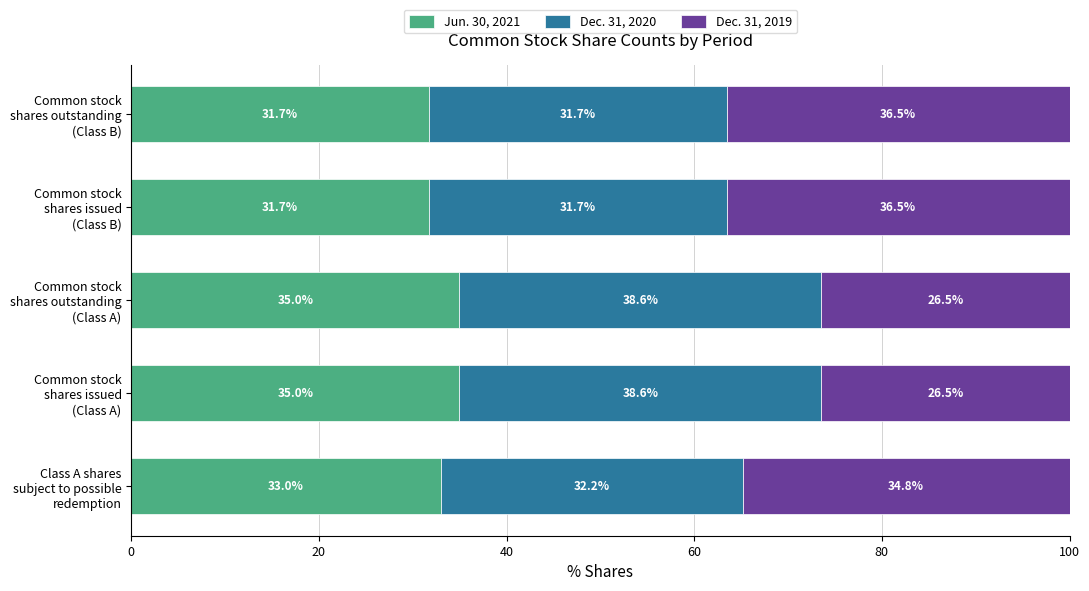

What is the highest value of the Jun. 30, 2021 series?

35.0